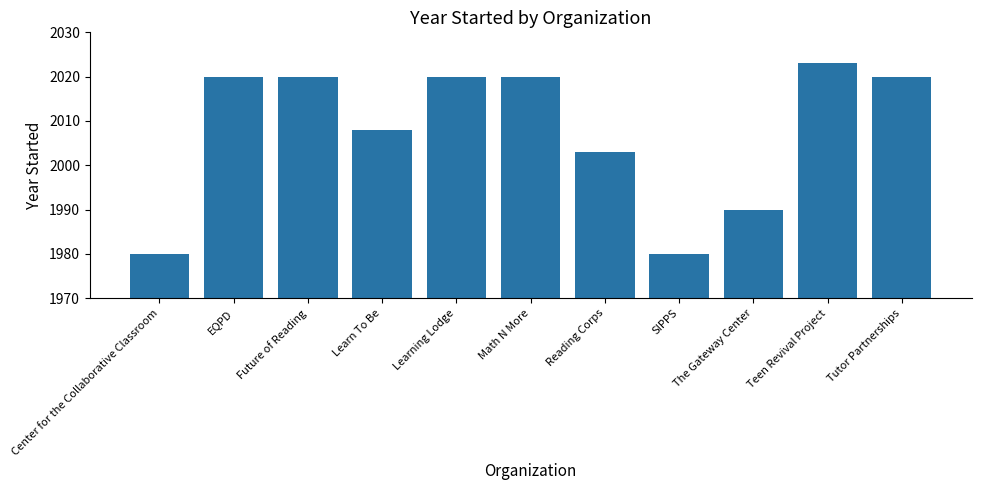

What is the difference between the second highest and minimum values?

40